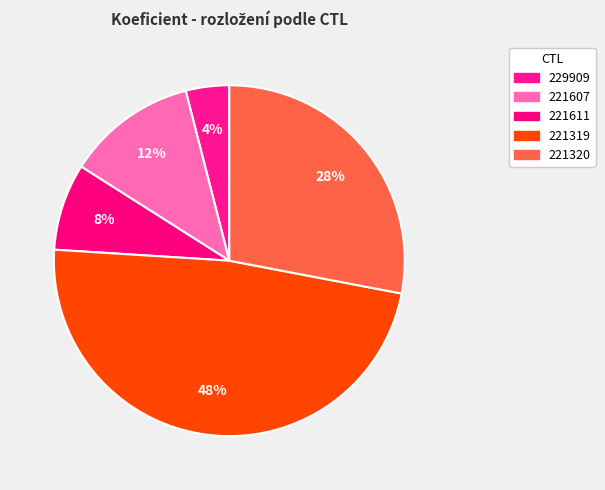

What is the total percentage of 221319 and 221611?

56.0%